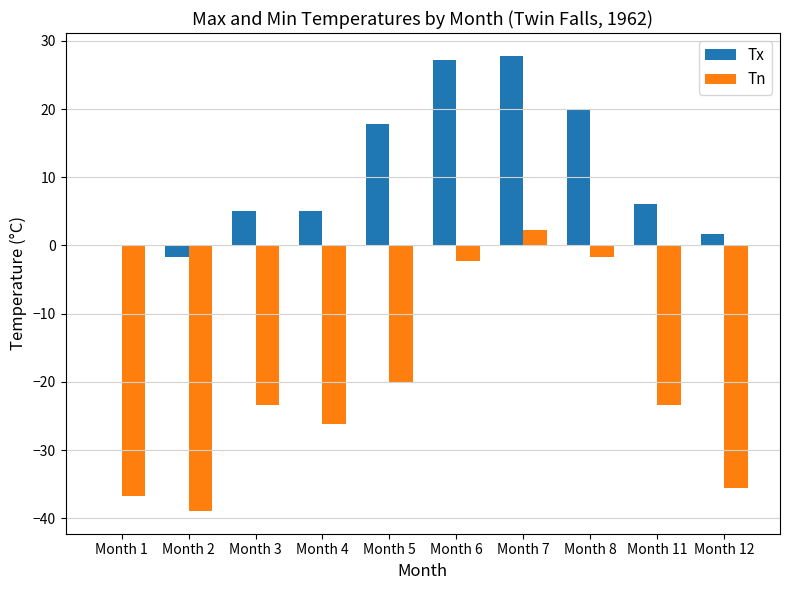

How many positive values does the Tn series have?

1